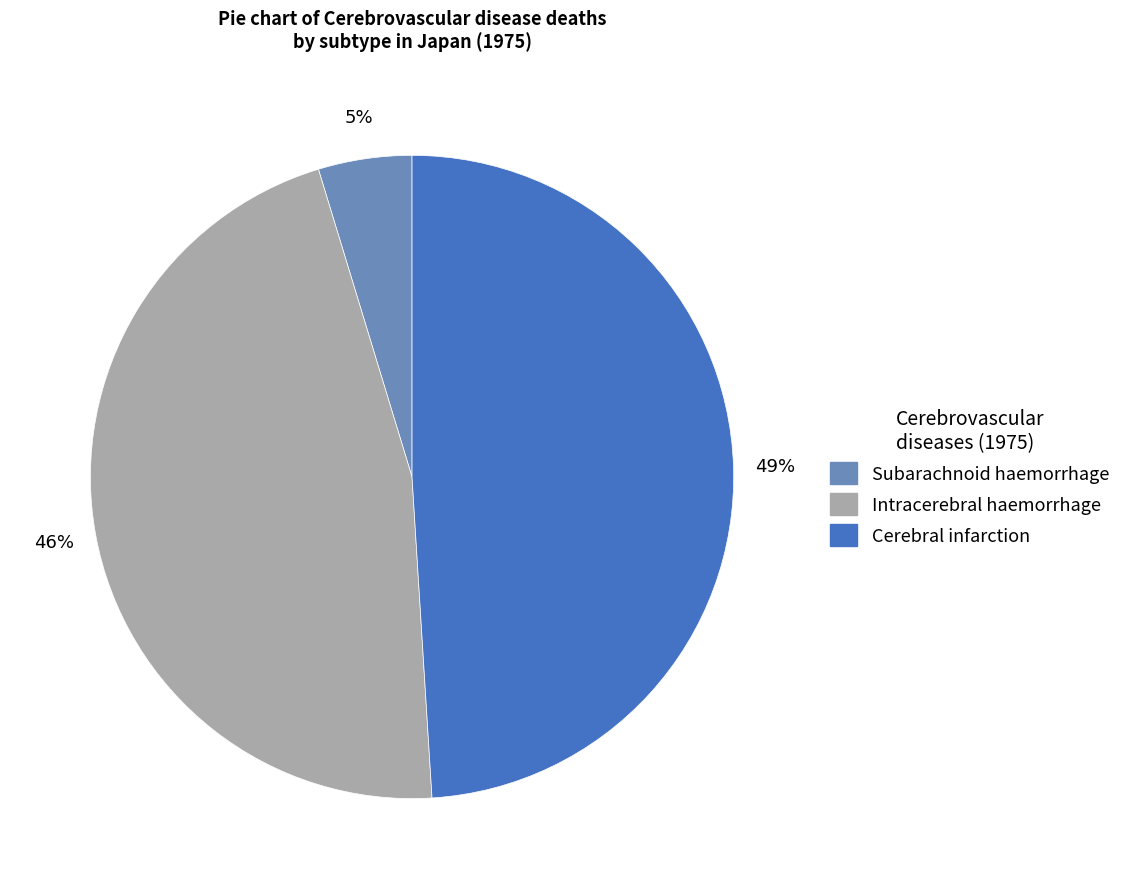

How many slices are in this pie chart?

3